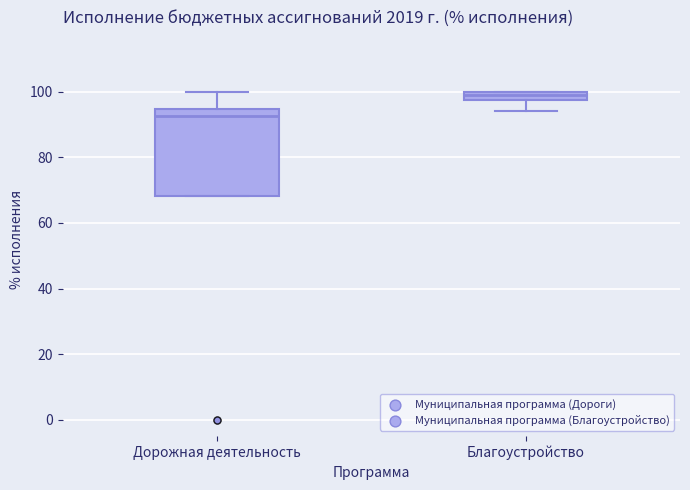

Where is the upper edge of the box for Благоустройство on the y-axis? The values are not printed on the chart, so give them approximately, as read against the axis.

100